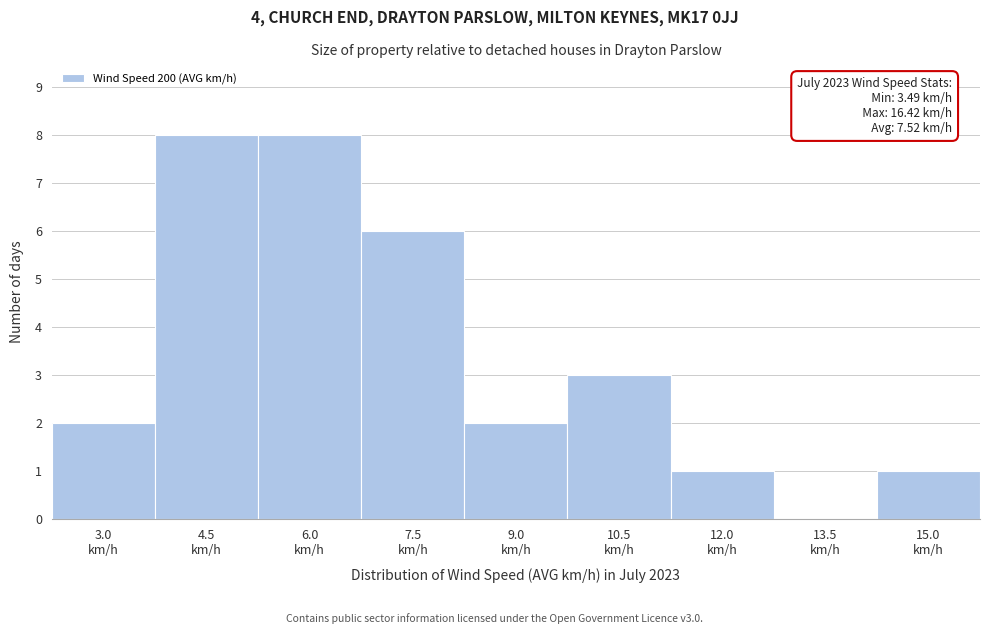

What is the maximum value shown in the chart?

8